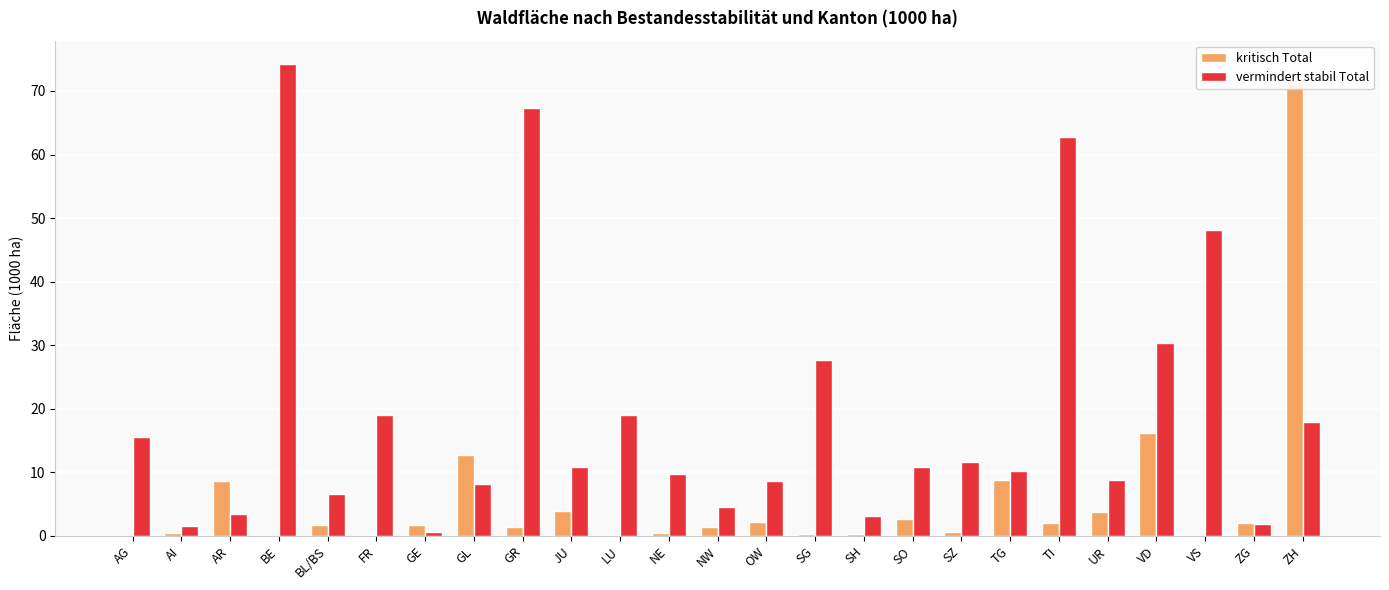

What is the spread (max minus min) of values at ZH?

53.4